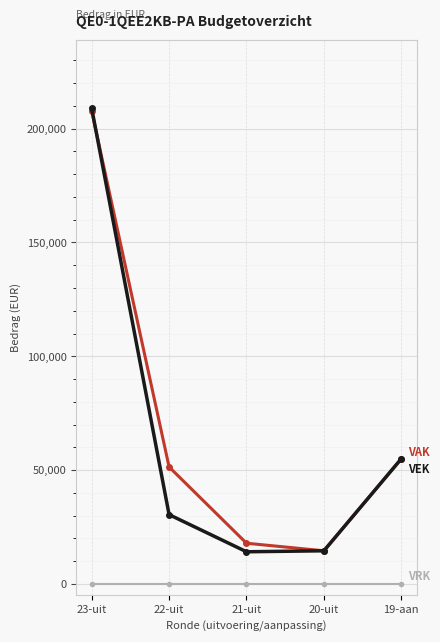

What is the greatest value displayed?

208898